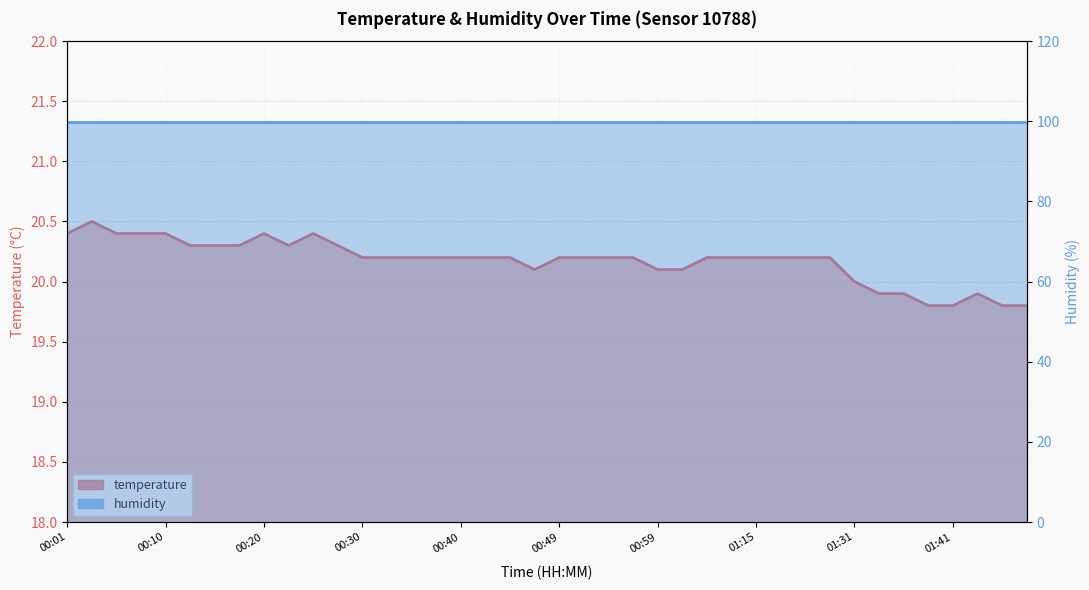

At which category does the chart reach its minimum across all series?

01:38